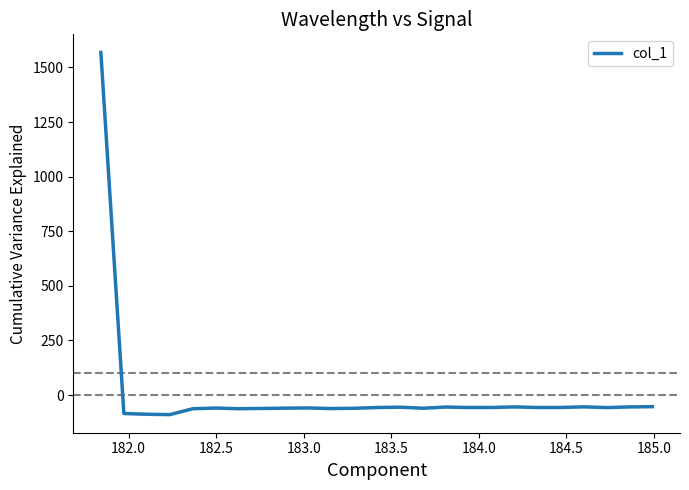

What is the smallest value displayed?

-89.7